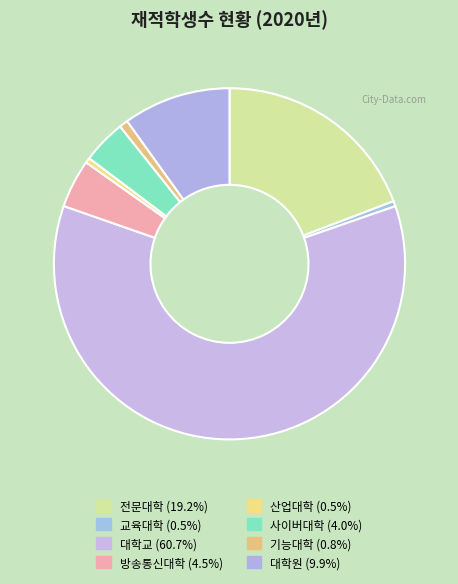

How many segments does this pie chart have?

8